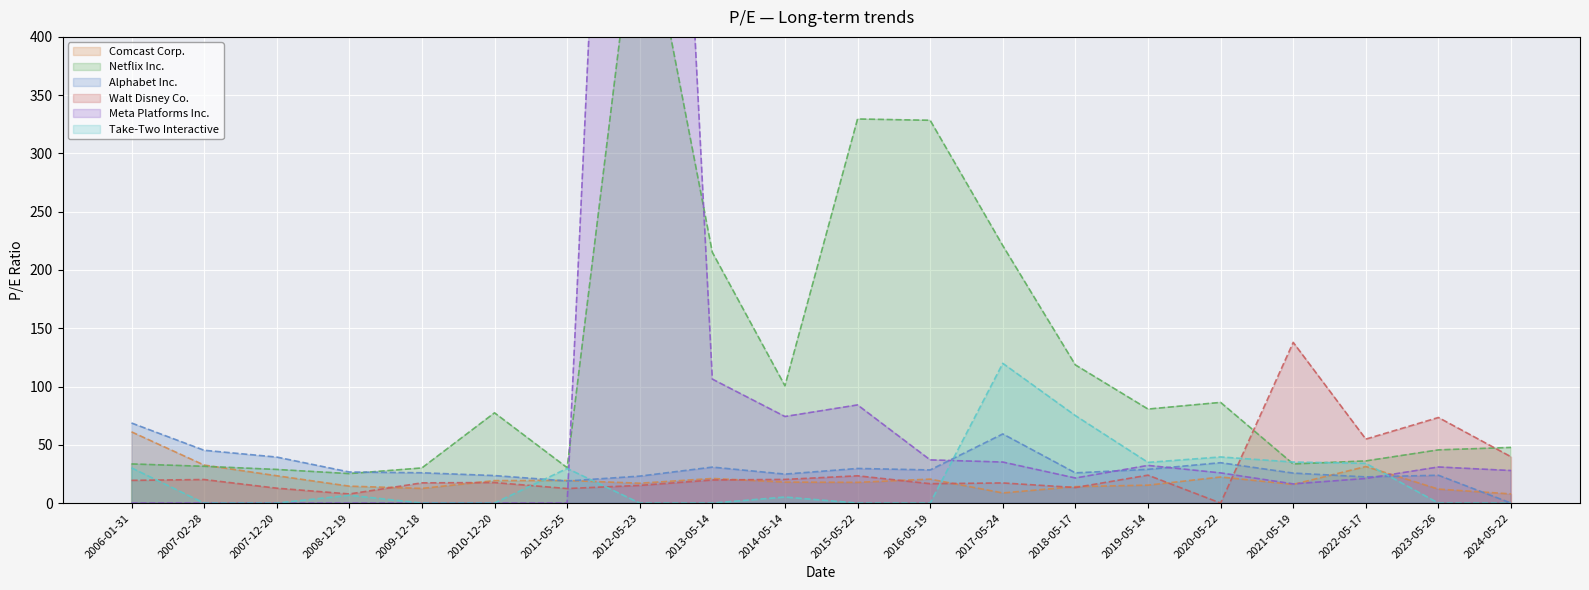

Where do Walt Disney Co. and Netflix Inc. first cross each other?

2020-05-22 and 2021-05-19